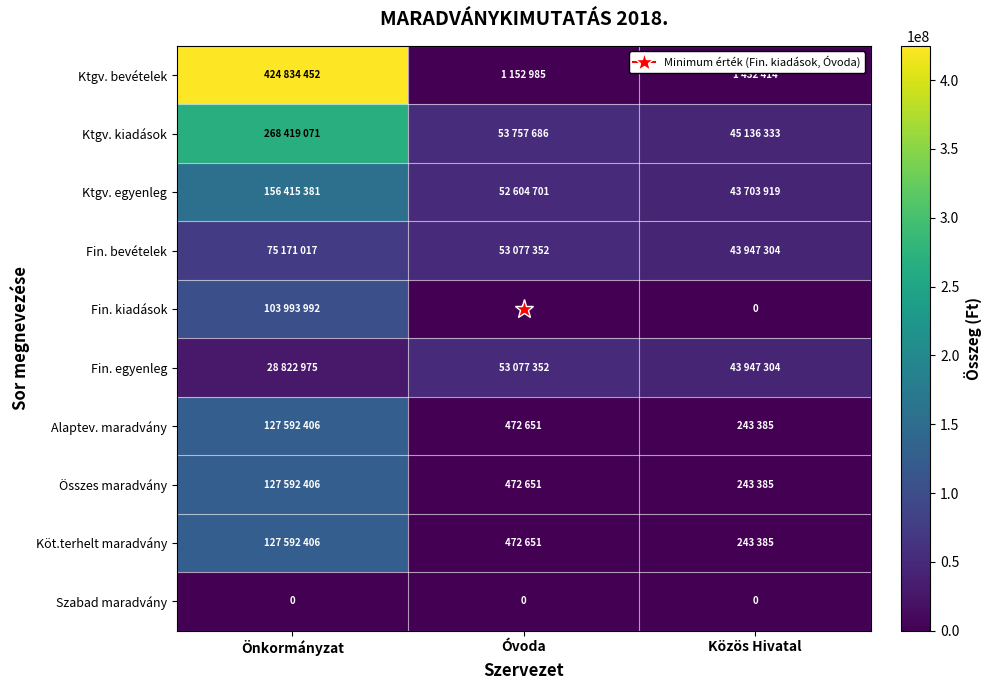

Where does the Köt.terhelt maradvány series first go above 472651?

Önkormányzat